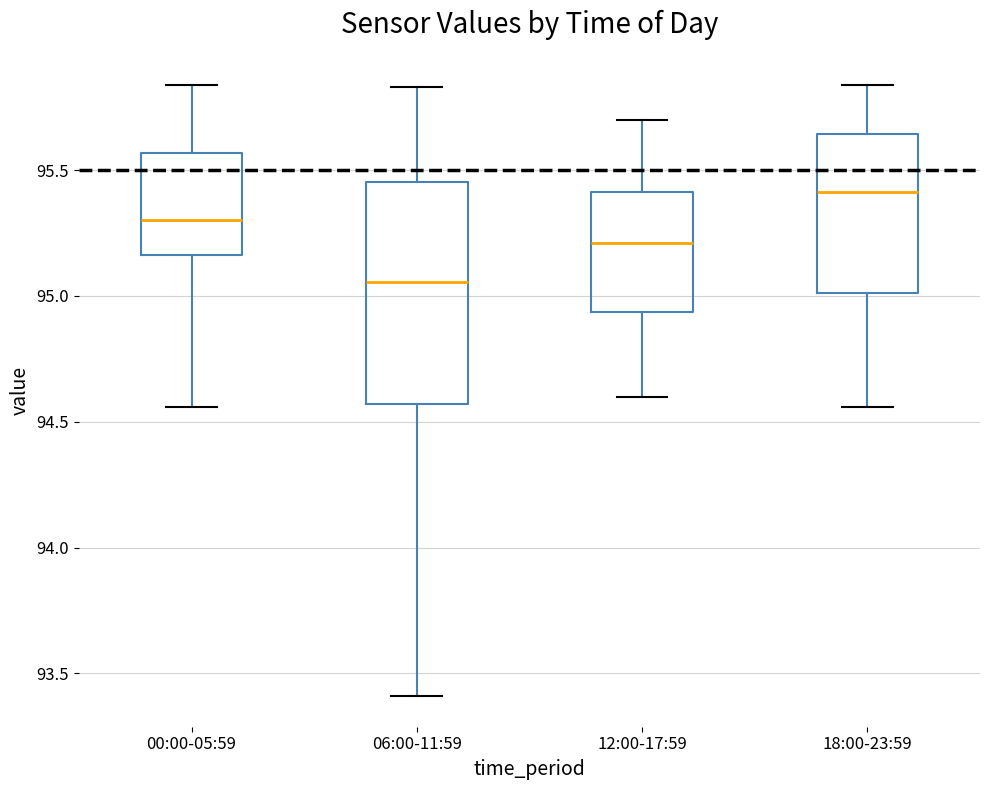

Which box has the lowest median line?

06:00-11:59